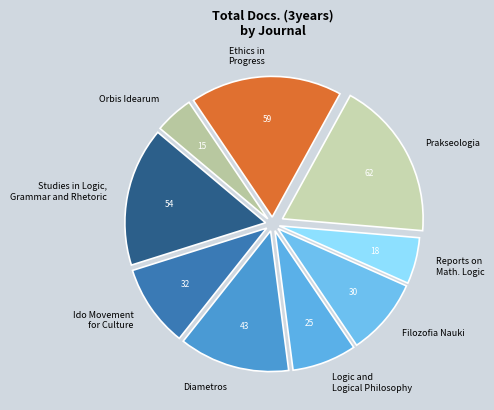

Is there any slice that represents more than half of the pie?

No